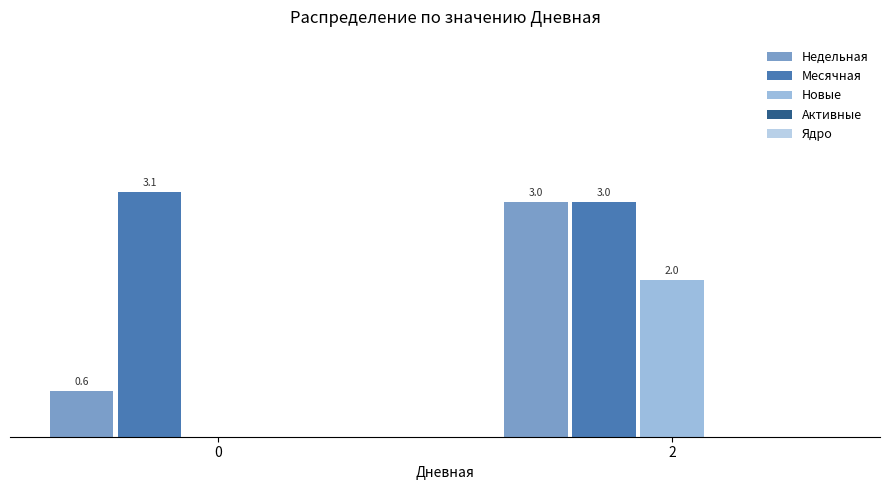

List the labels in order of Новые value, largest first.

2, 0